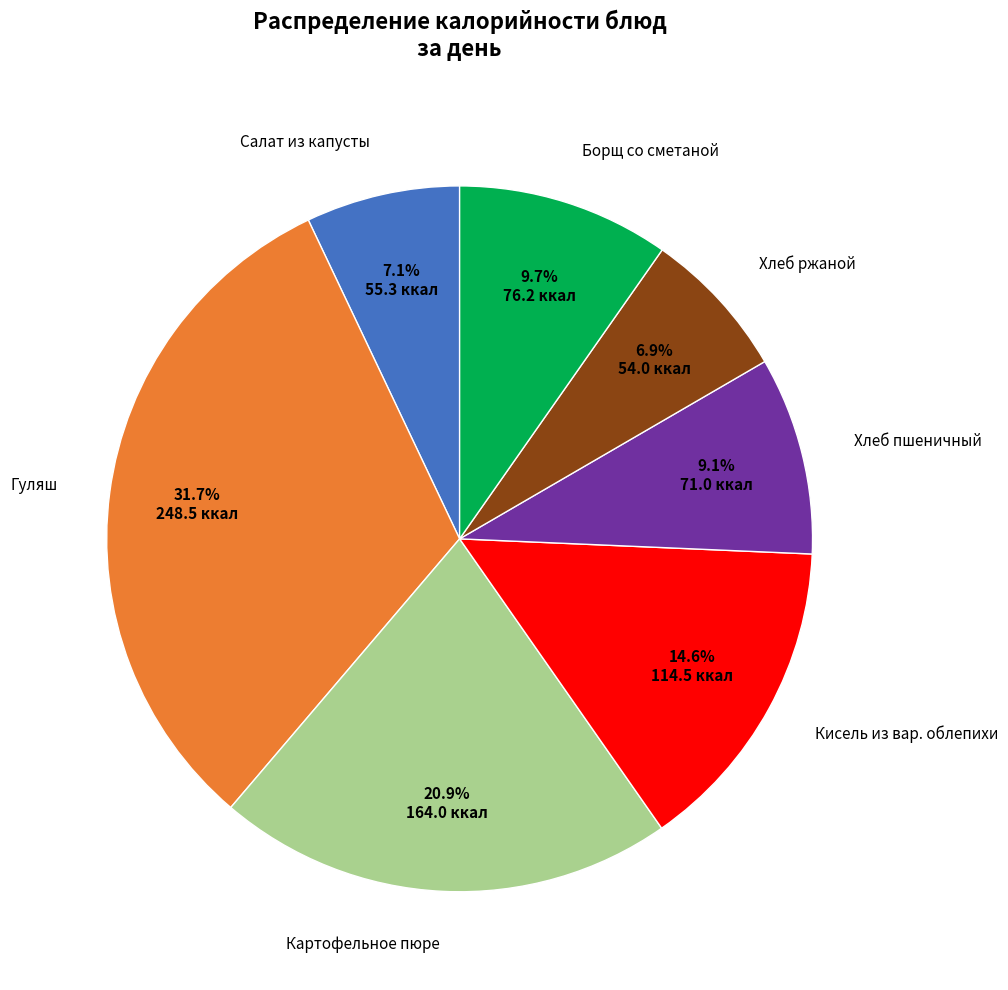

Is there any slice that represents more than half of the pie?

No